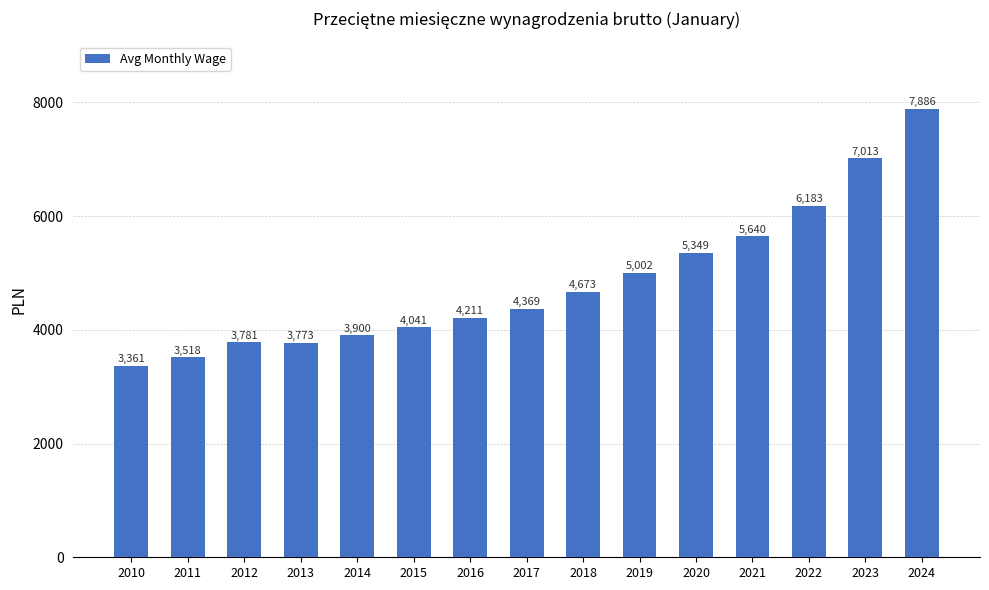

What is the sum of all values?

72700.3